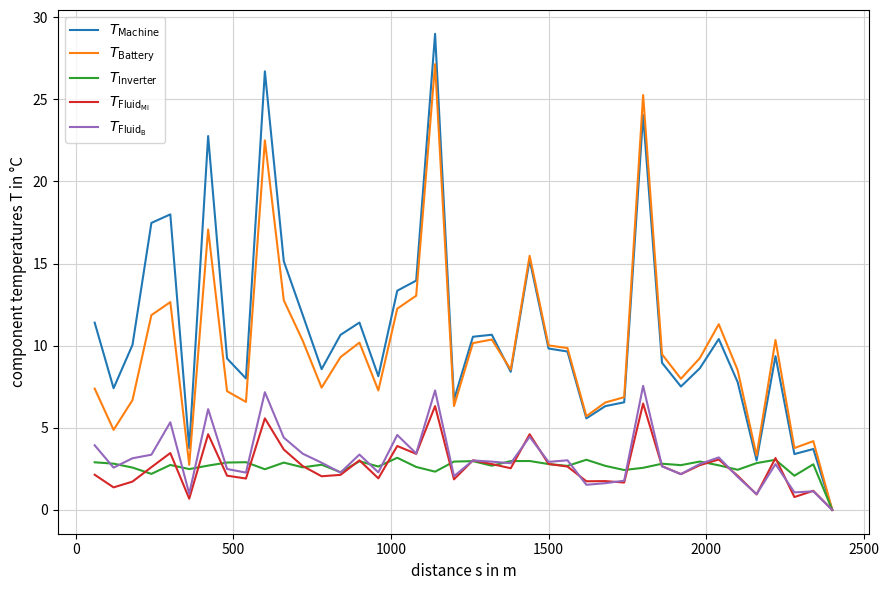

How many lines are shown in the chart?

5